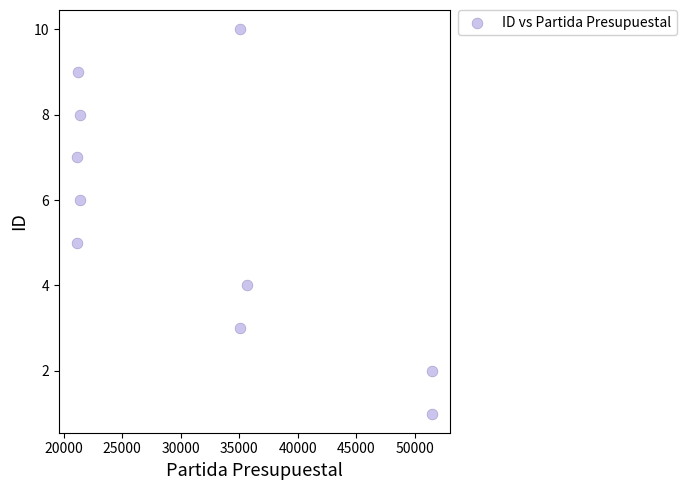

What is the average Y value?

6